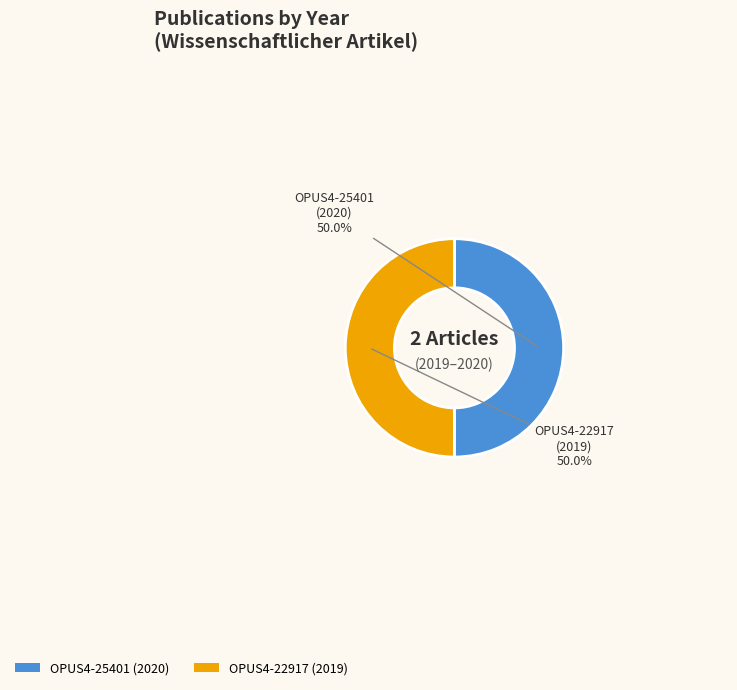

True or false: OPUS4-22917 accounts for 43% of the total.

False